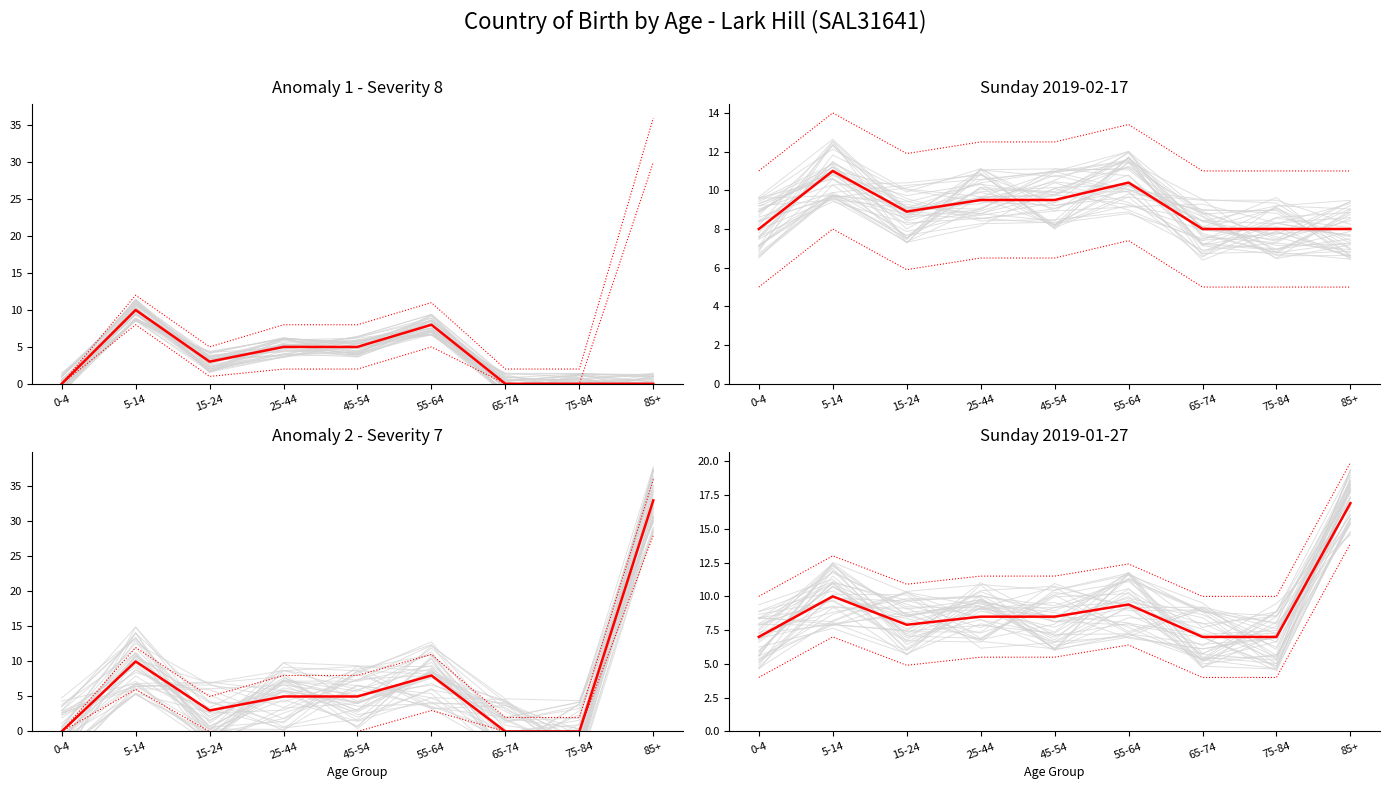

Is the value of Observed at 85+ greater than the value of Lower Bound at 75-84?

Yes